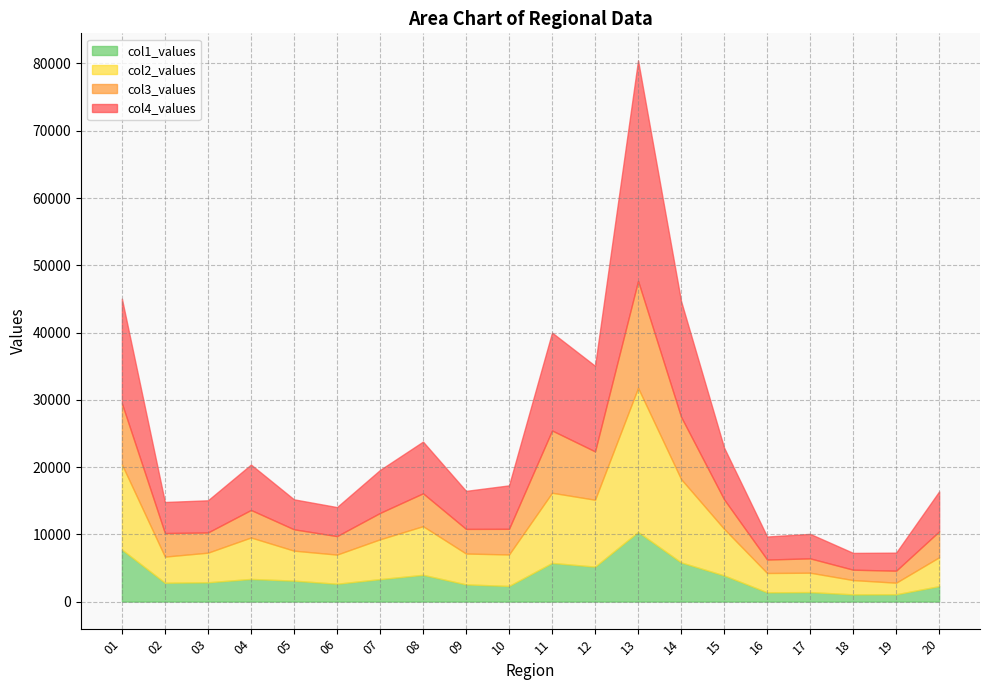

Which series changed the most between 13 and 14?

col4_values